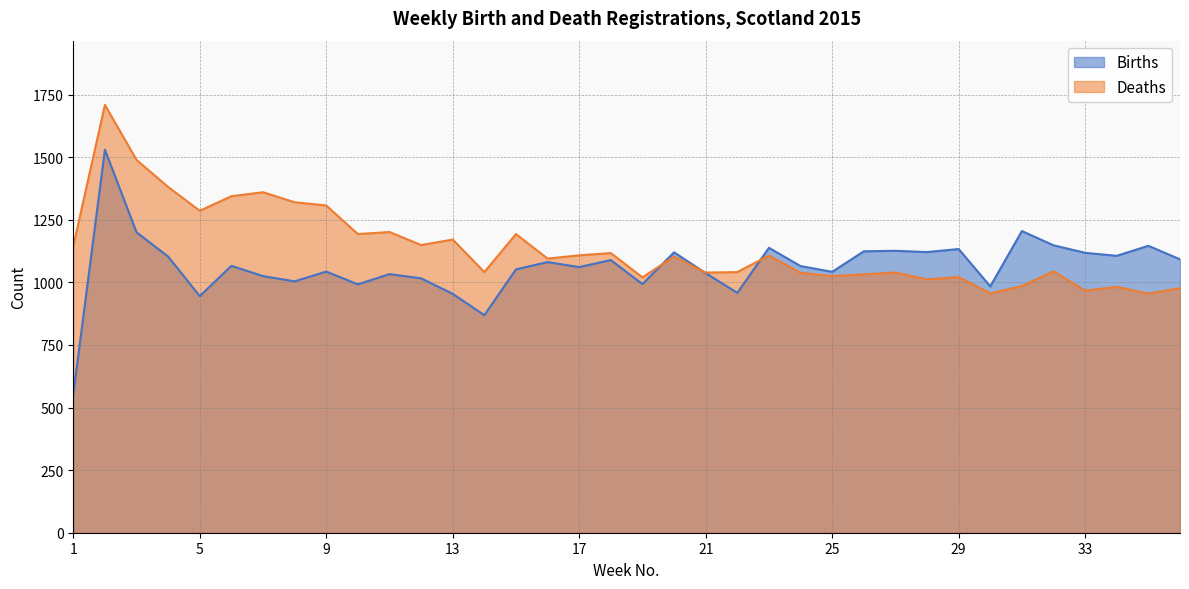

Which series changed the most between 17 and 35?

Deaths